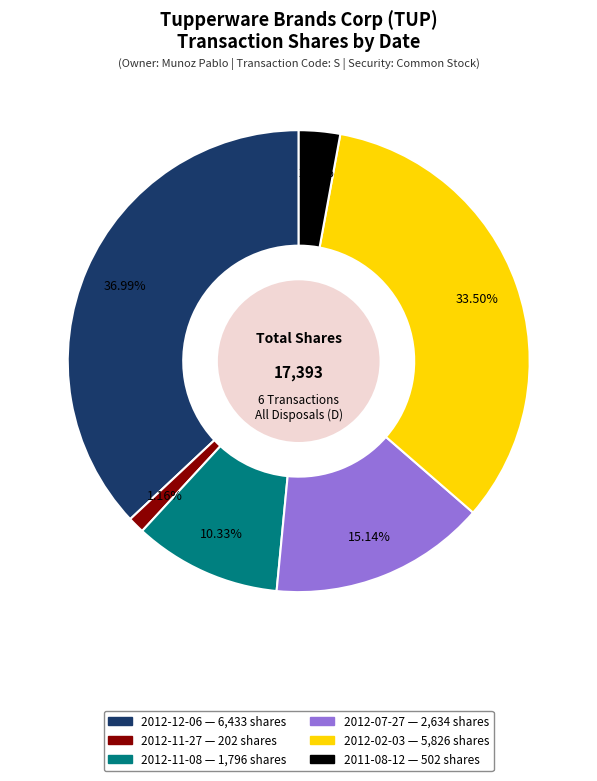

Which category has the smallest portion of the pie?

2012-11-27